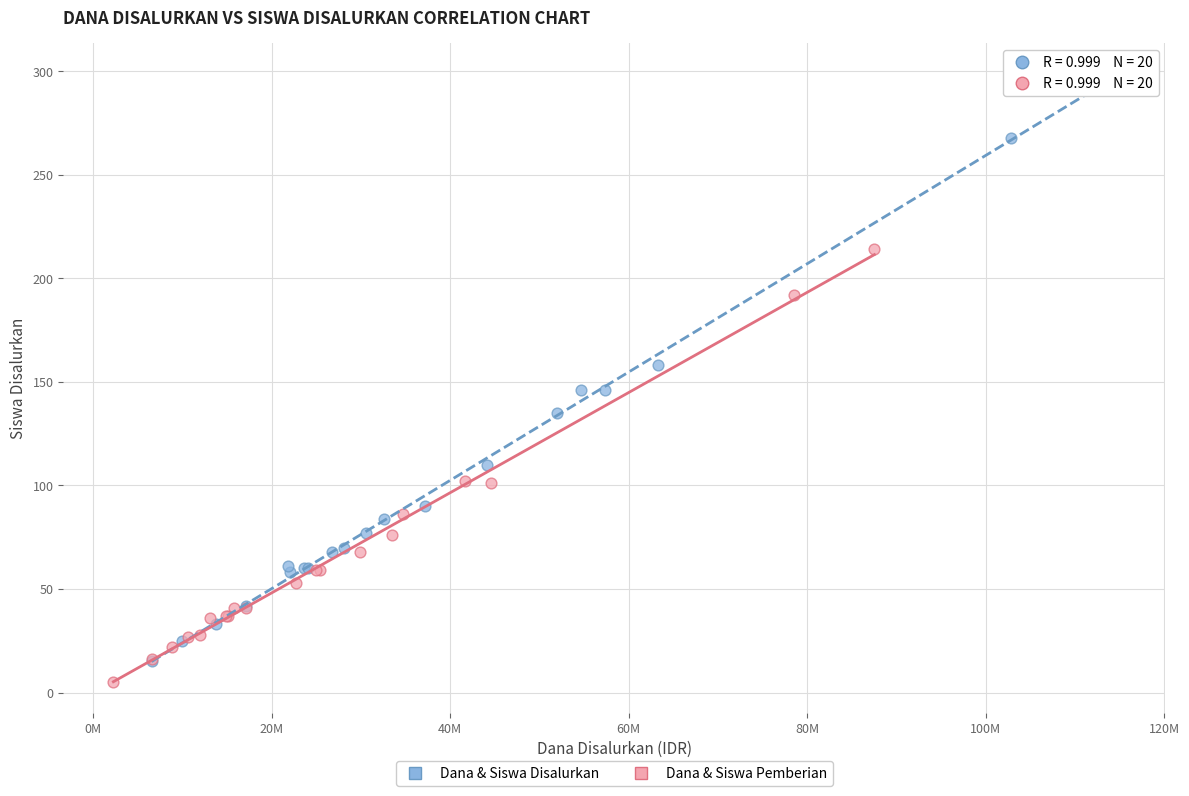

Which series contains the highest Y value?

Dana & Siswa Disalurkan